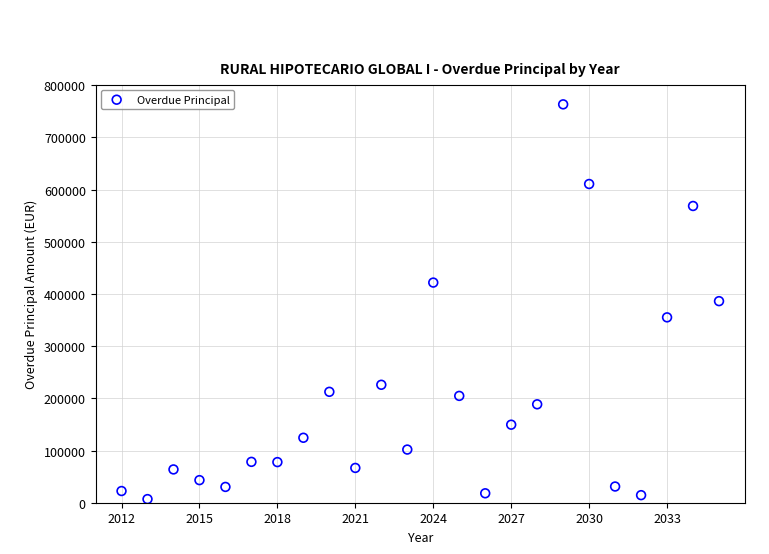

What is the range of Y values (max minus min)?

756400.3